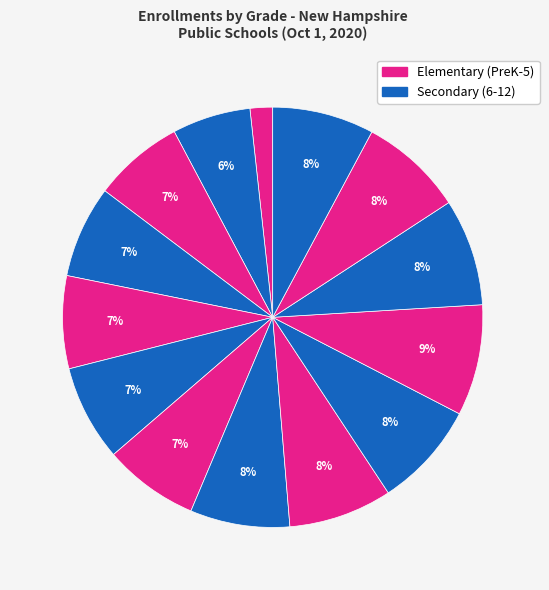

Count the number of slices in the pie.

14